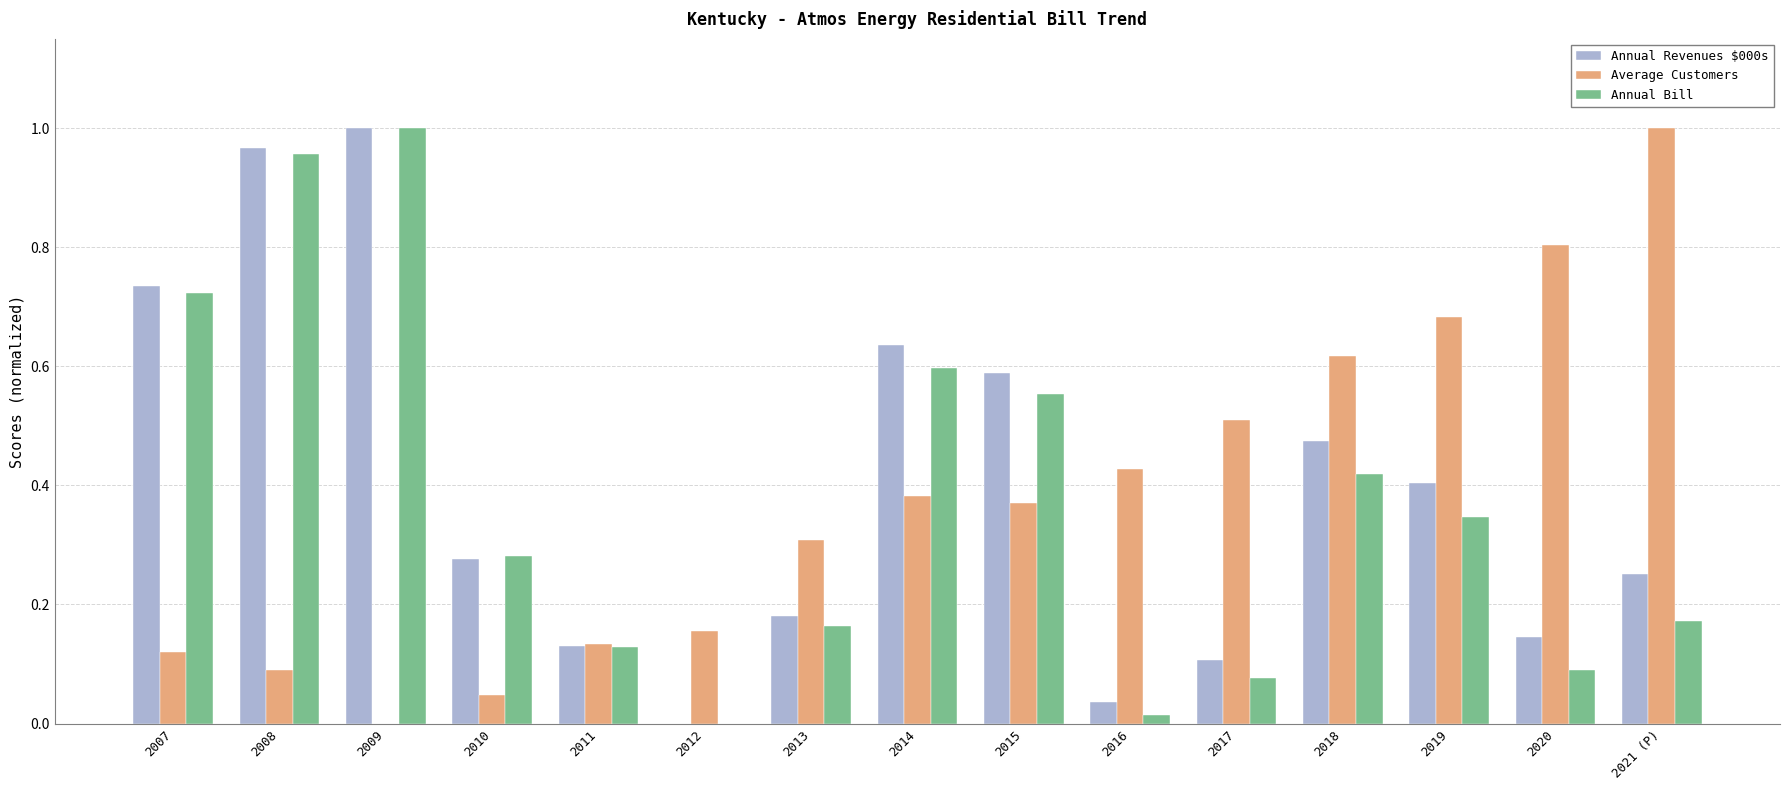

Which series has the largest total across all categories?

Annual Revenues $000s